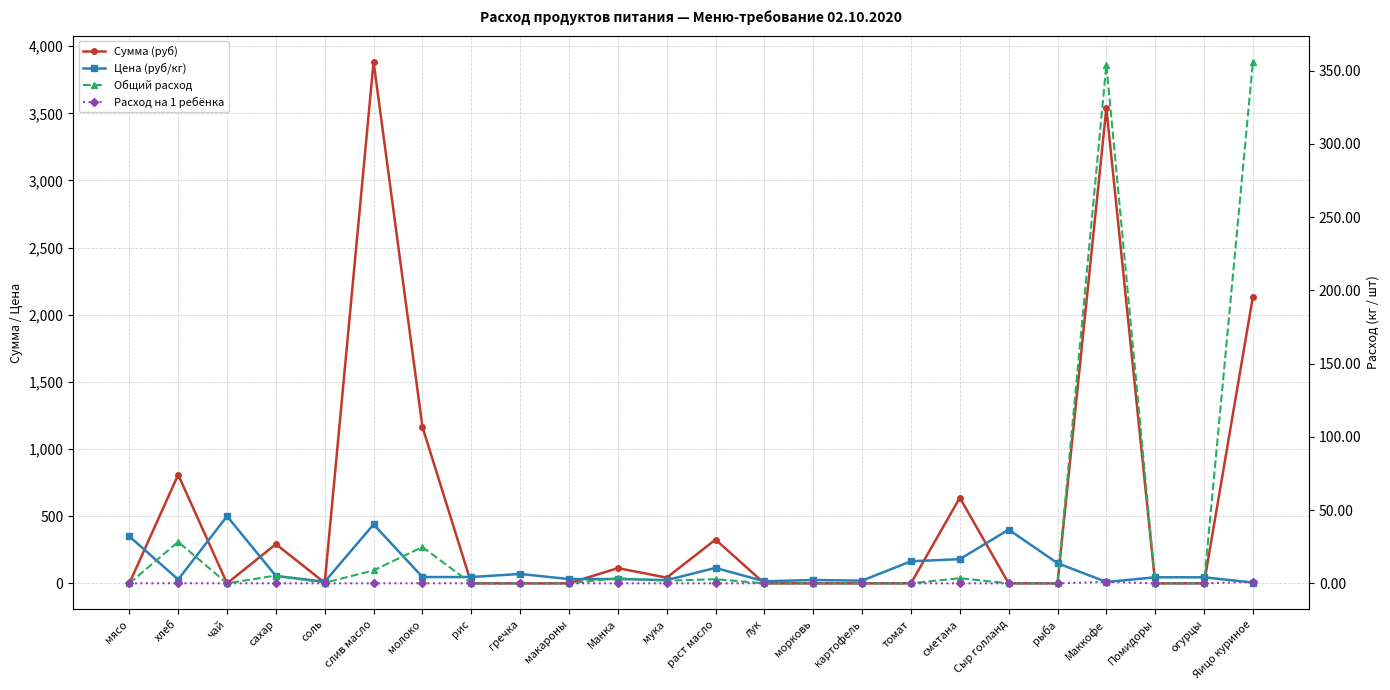

True or false: Общий расход has more than 0 points higher than both neighbors.

True